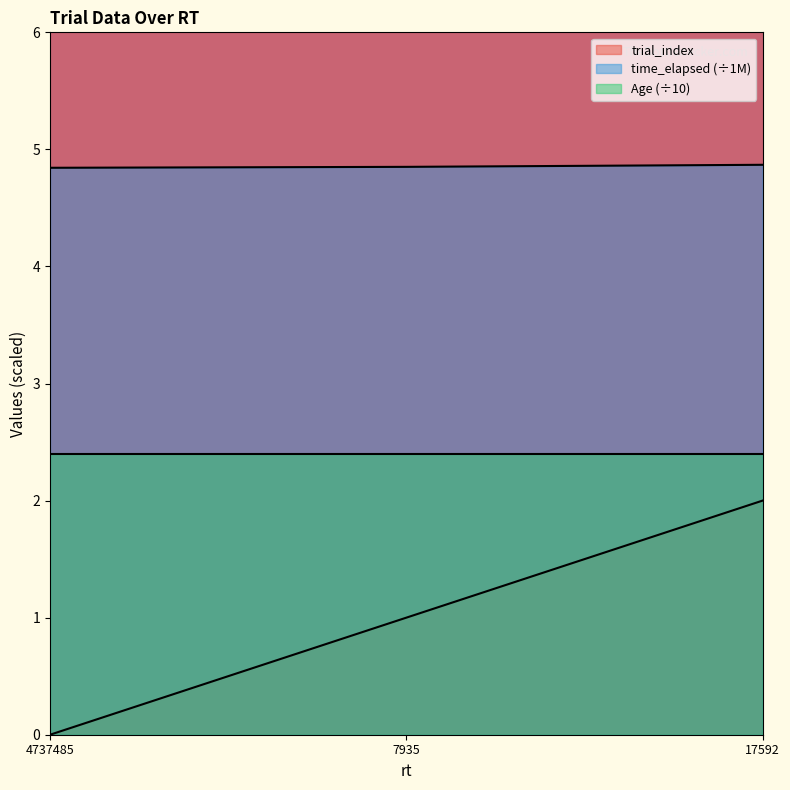

How many values in the trial_index series are below 1?

1